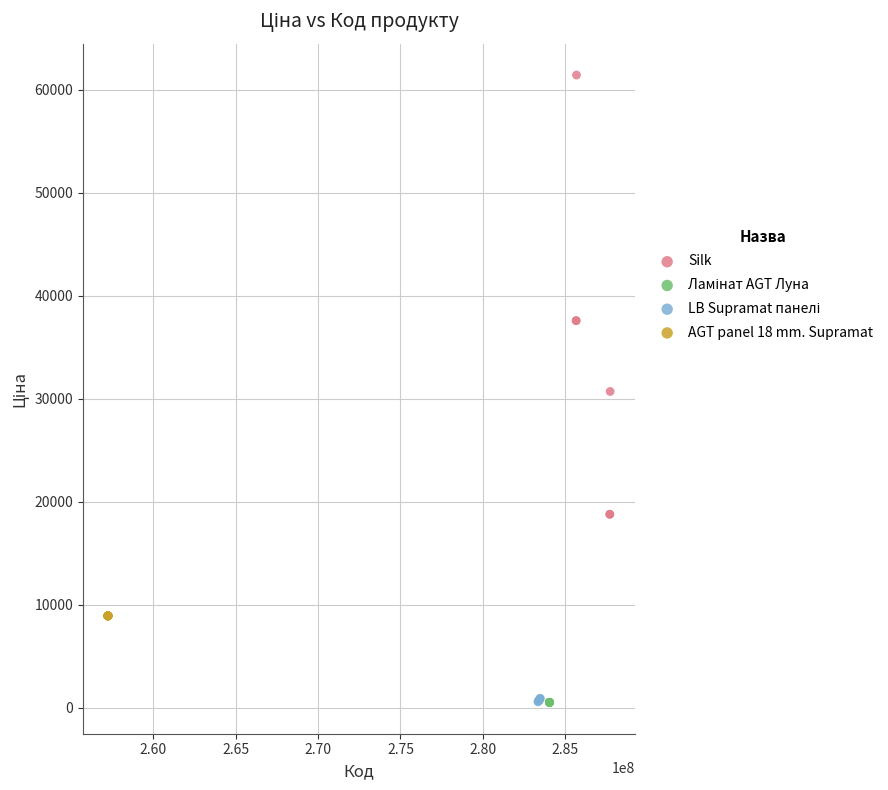

Which series contains the highest Y value?

Silk